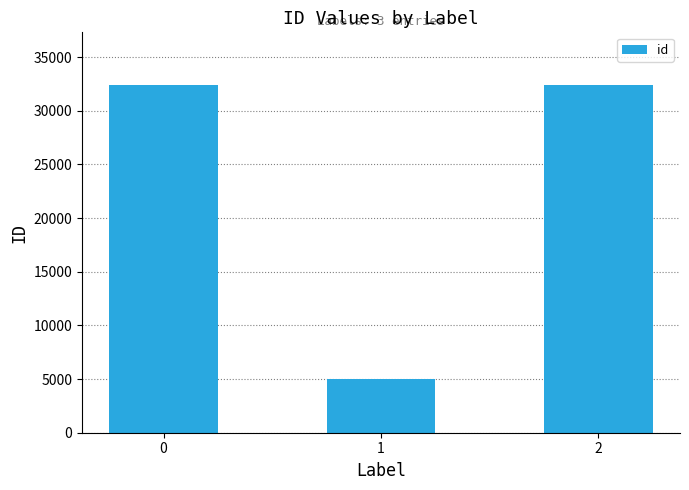

What is the difference between the maximum and minimum values?

27453